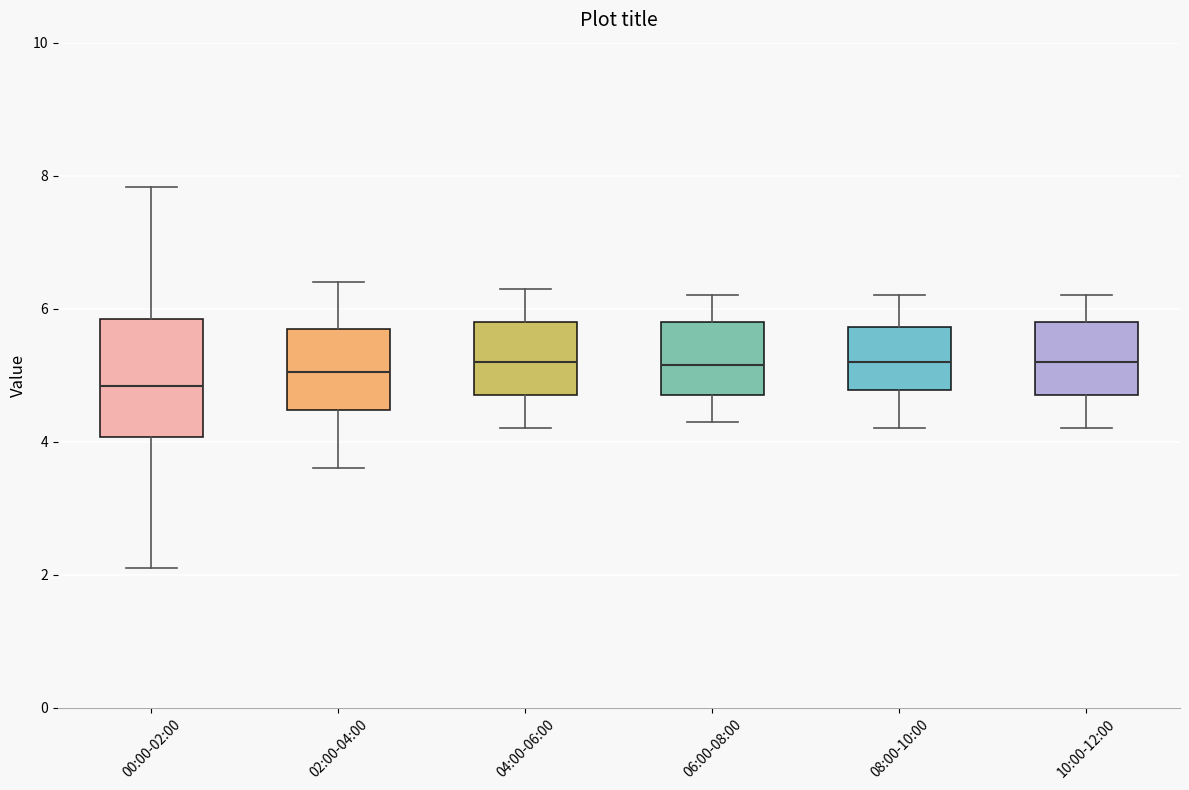

Where does the upper whisker of the box for 04:00-06:00 end on the y-axis? The values are not printed on the chart, so give them approximately, as read against the axis.

6.4